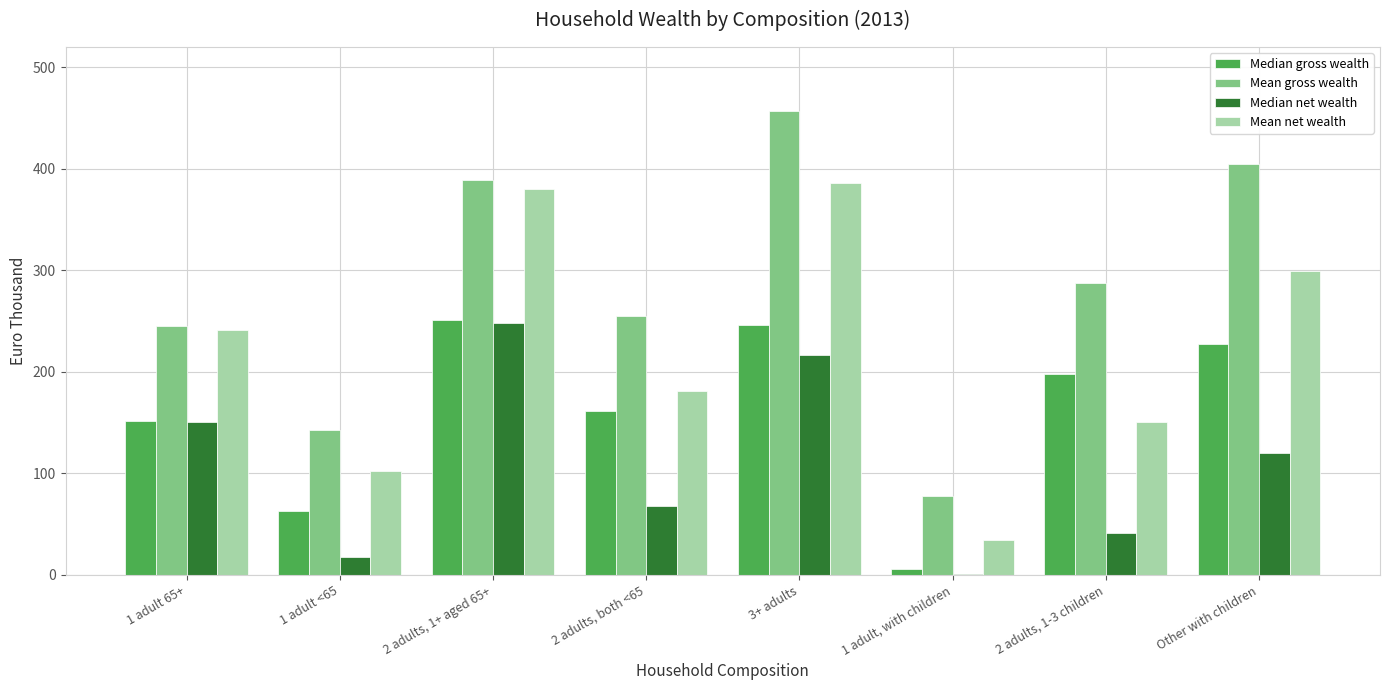

Does the chart contain stacked bars?

No